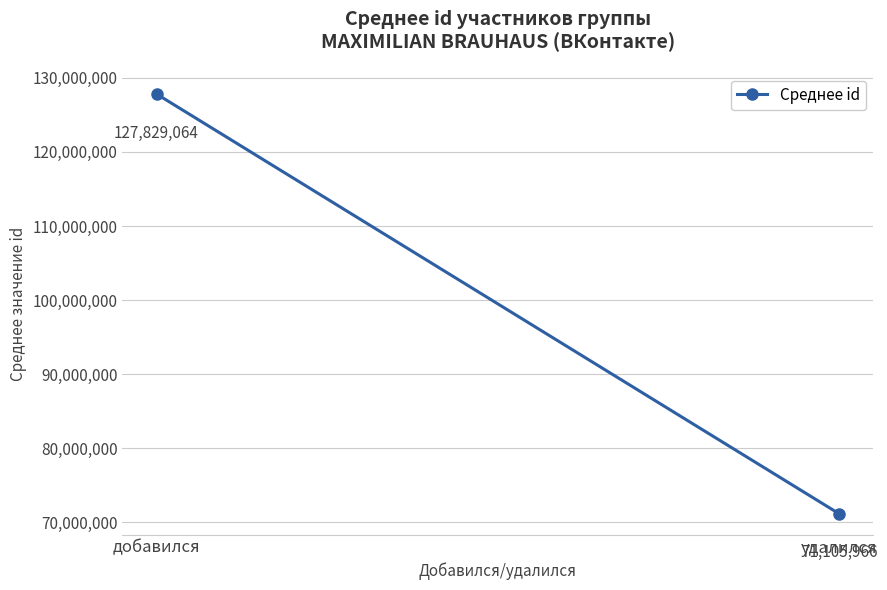

Reading left to right, list all the values displayed in this chart.

127829064.1	71105966.5